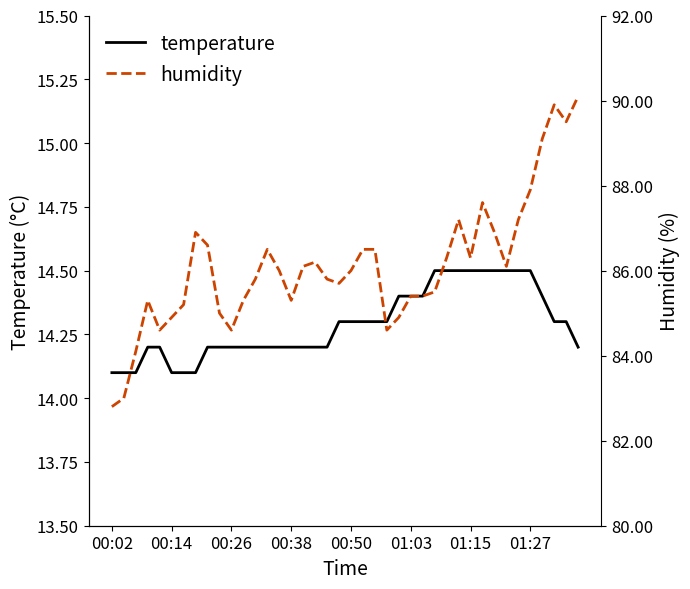

True or false: temperature and humidity cross at least once.

False